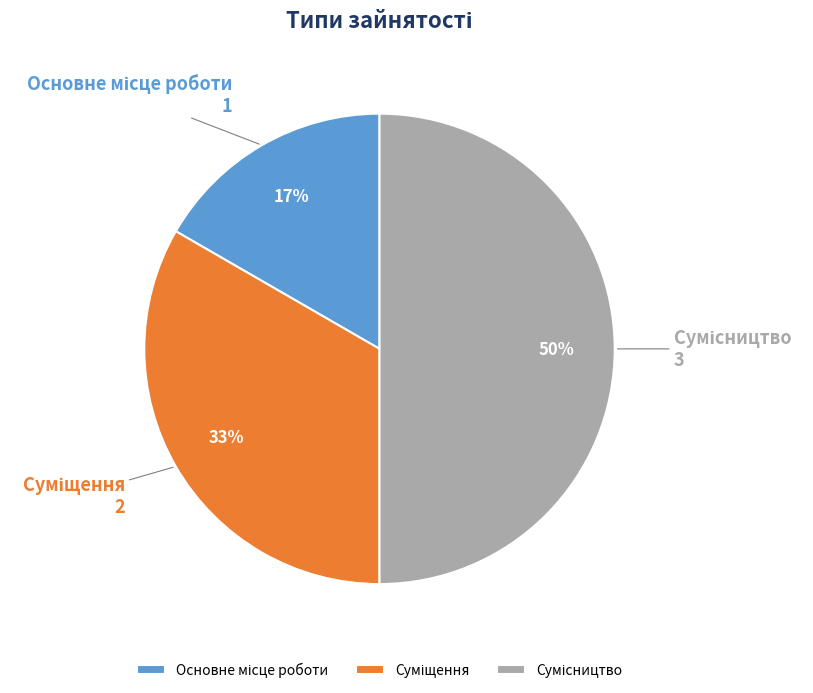

To the nearest percent, what is the difference between the largest and smallest slice percentages?

33%